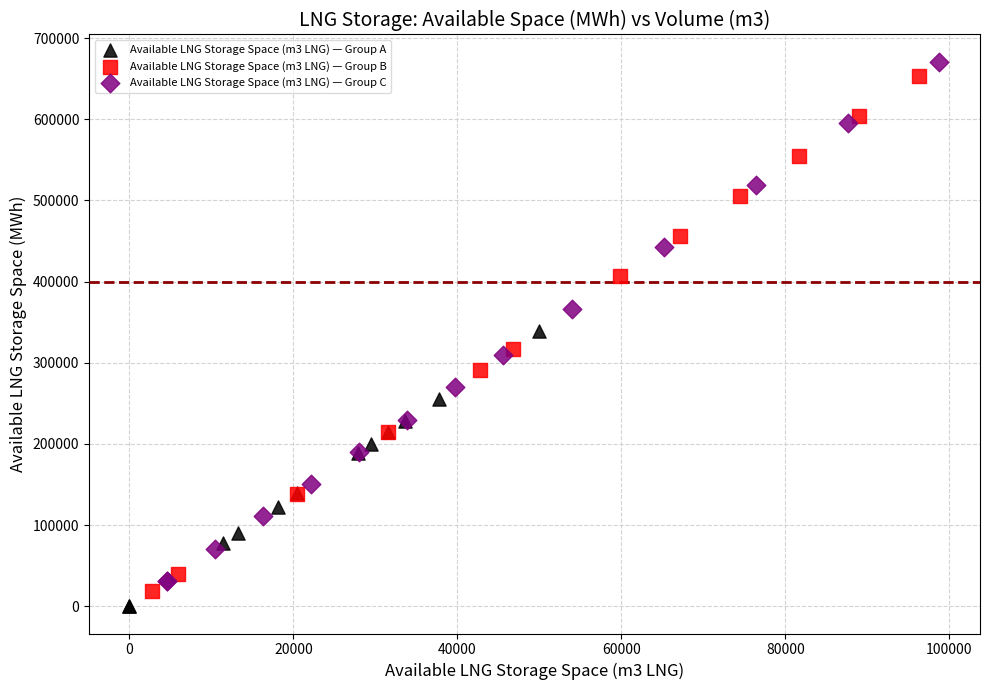

Which series has the largest Y range (max minus min)?

Available LNG Storage Space (m3 LNG) — Group C